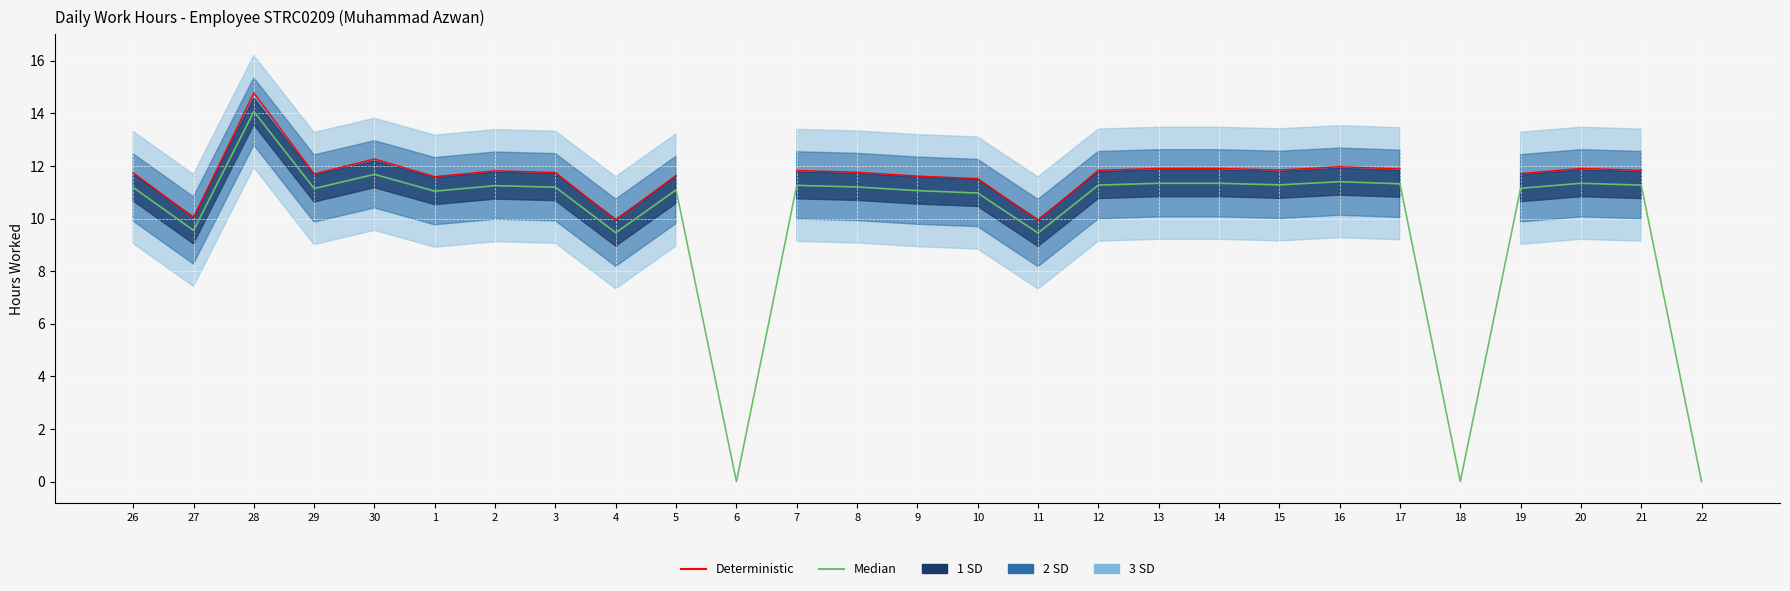

What is the difference between the highest and lowest values at 4?

0.5